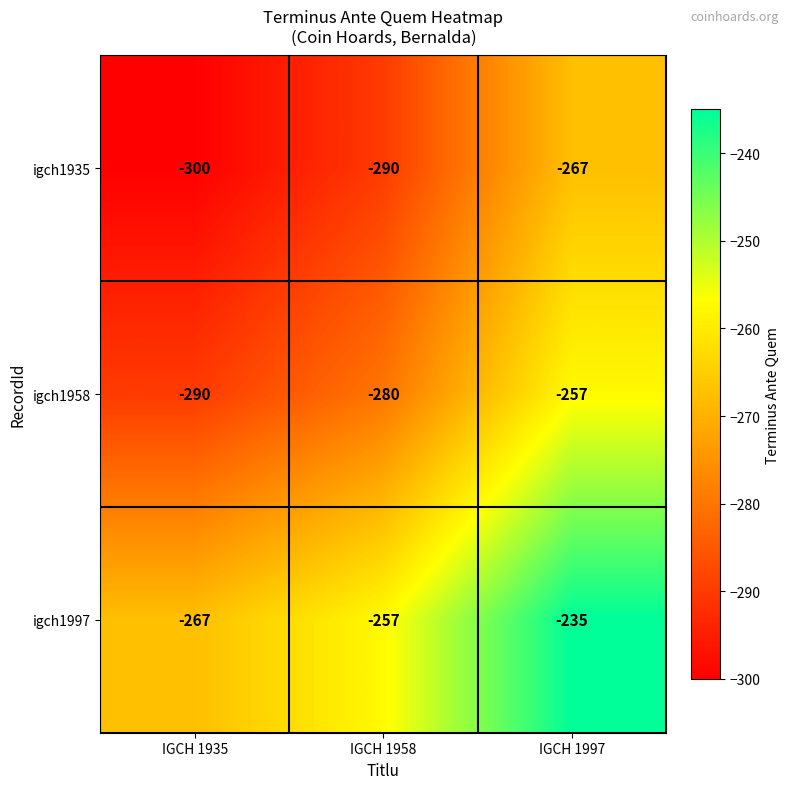

What is the difference between the igch1935 values at IGCH 1958 and IGCH 1935?

10